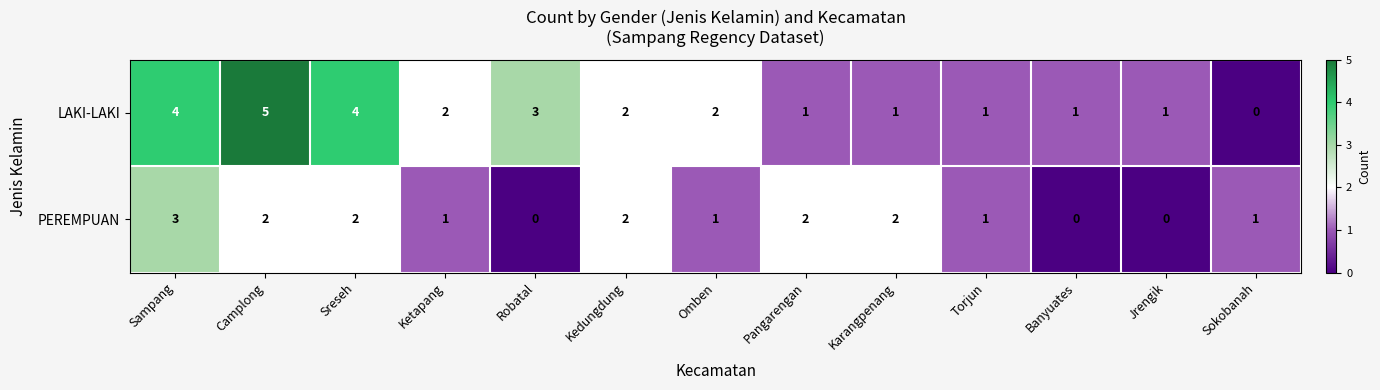

Rank the series at Sreseh from lowest to highest value.

PEREMPUAN, LAKI-LAKI